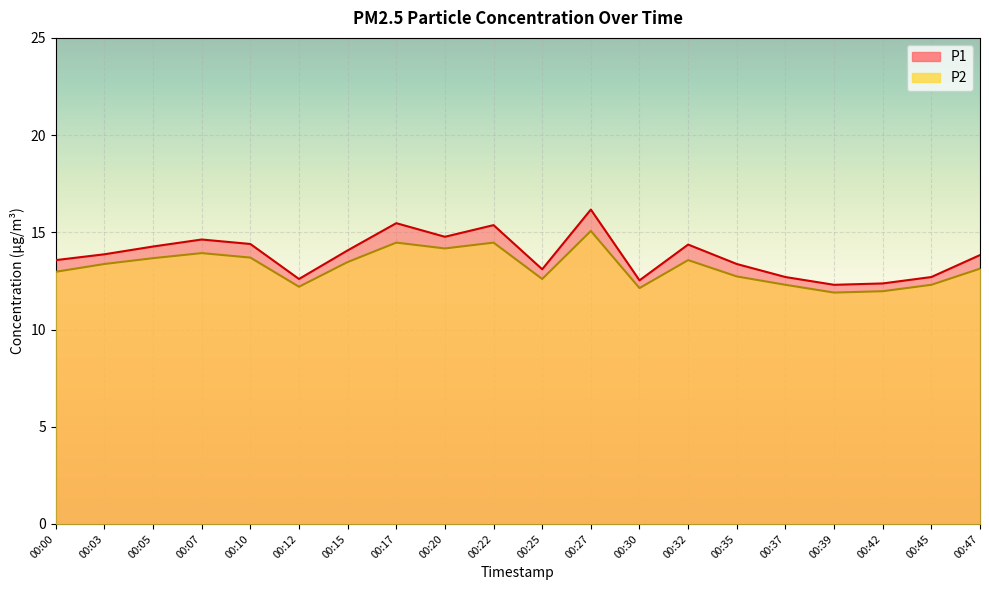

What is the total value across all series at 00:10?

28.1